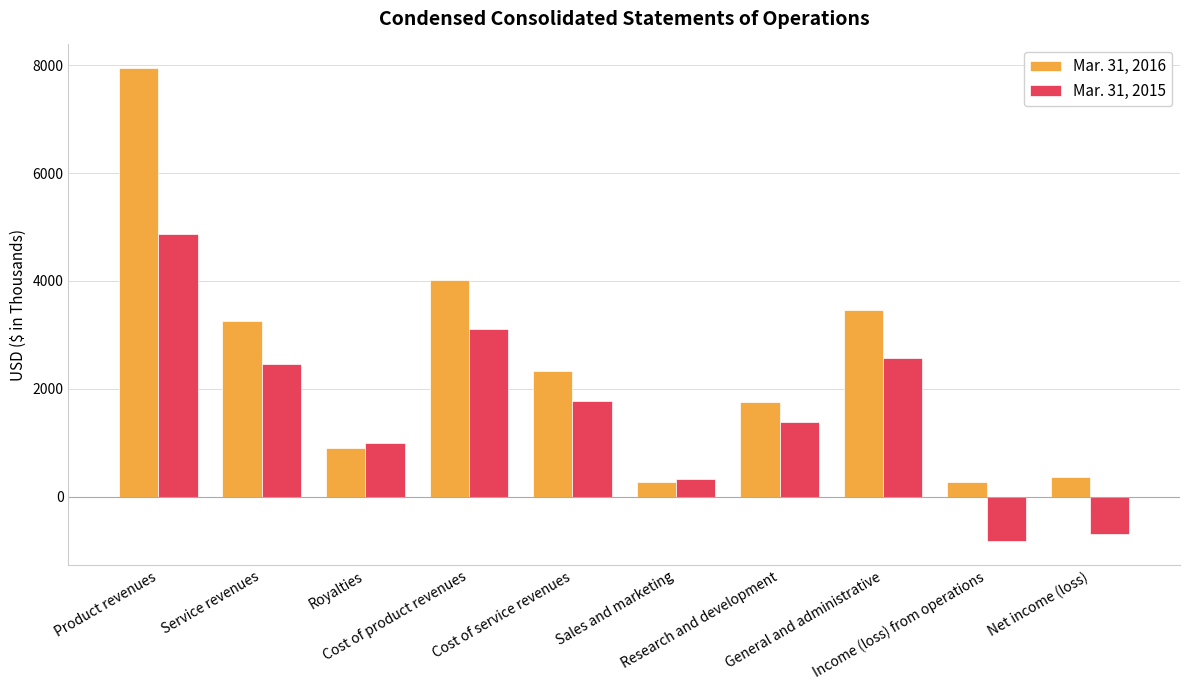

What is the label of the 6th bar from the right?

Cost of service revenues